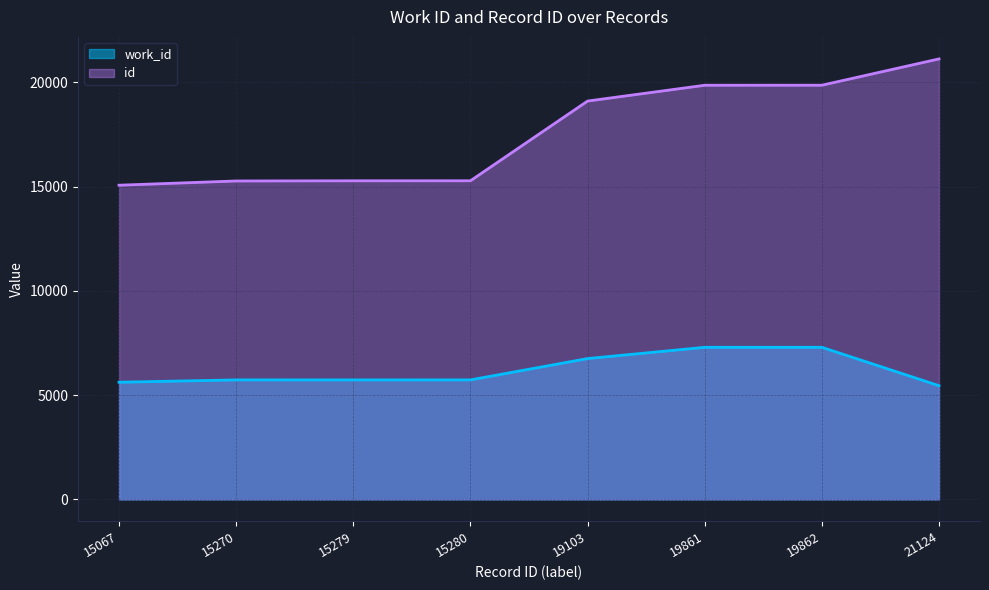

True or false: work_id and id intersect in this chart.

False